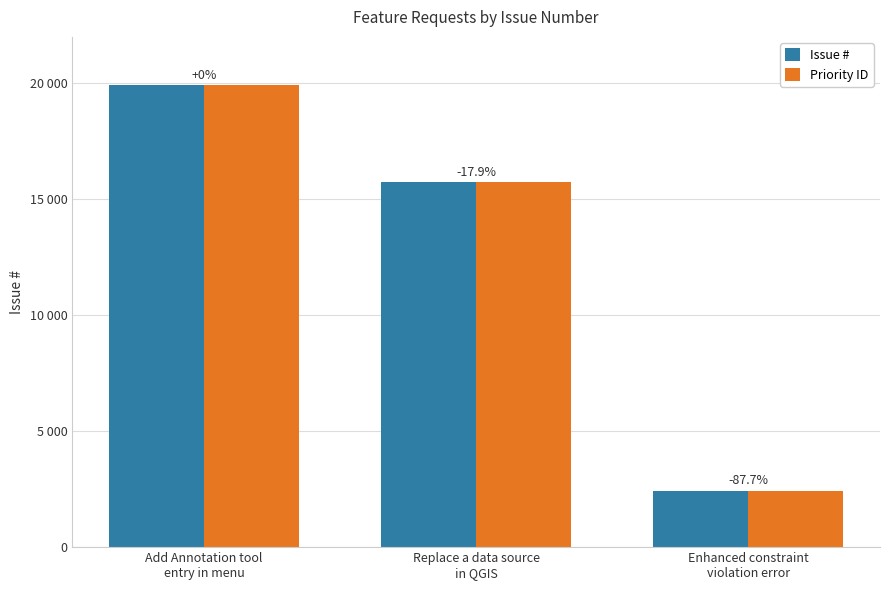

At which label does Priority ID reach its minimum?

Enhanced constraint
violation error